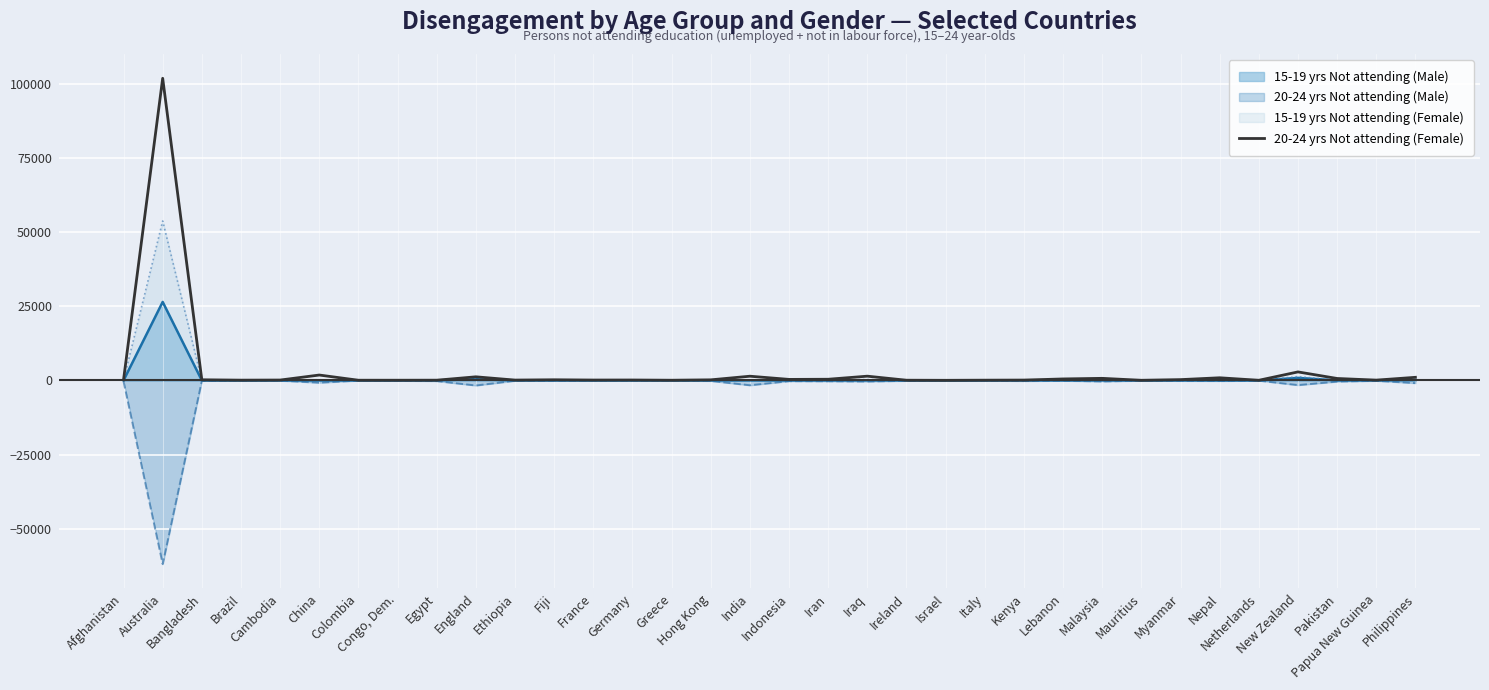

How many lines are shown in the chart?

4